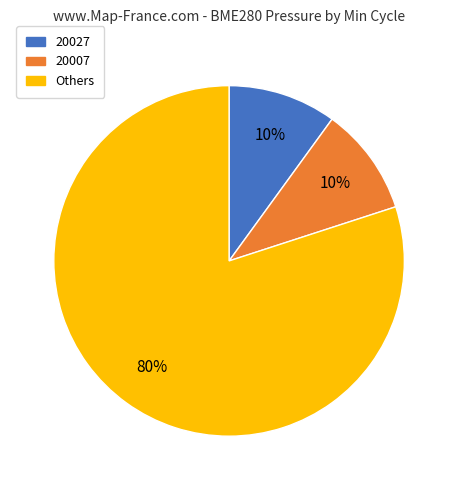

Is the sum of 20007 and Others greater than half?

Yes